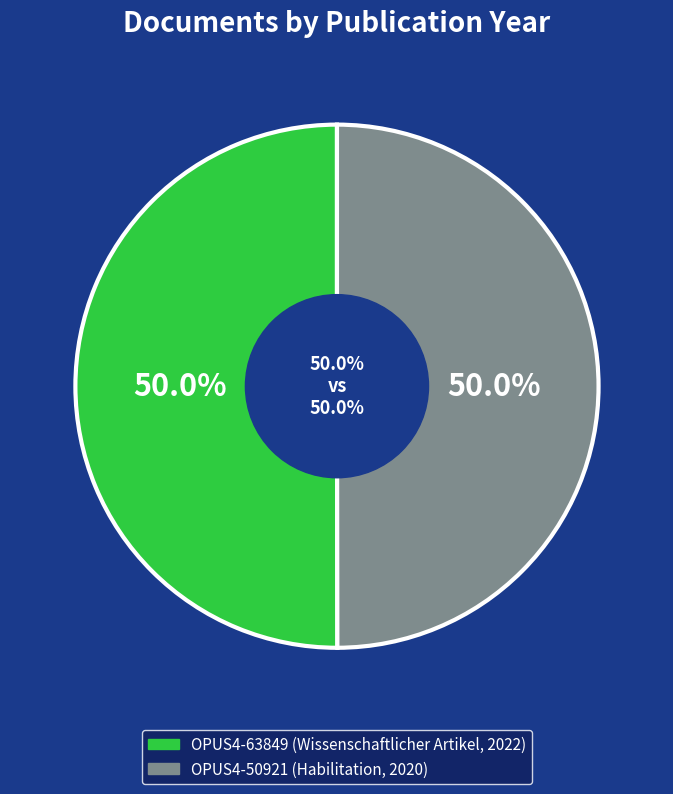

Which has a higher value, OPUS4-50921 (Habilitation, 2020) or OPUS4-63849 (Wissenschaftlicher Artikel, 2022)?

OPUS4-63849 (Wissenschaftlicher Artikel, 2022)